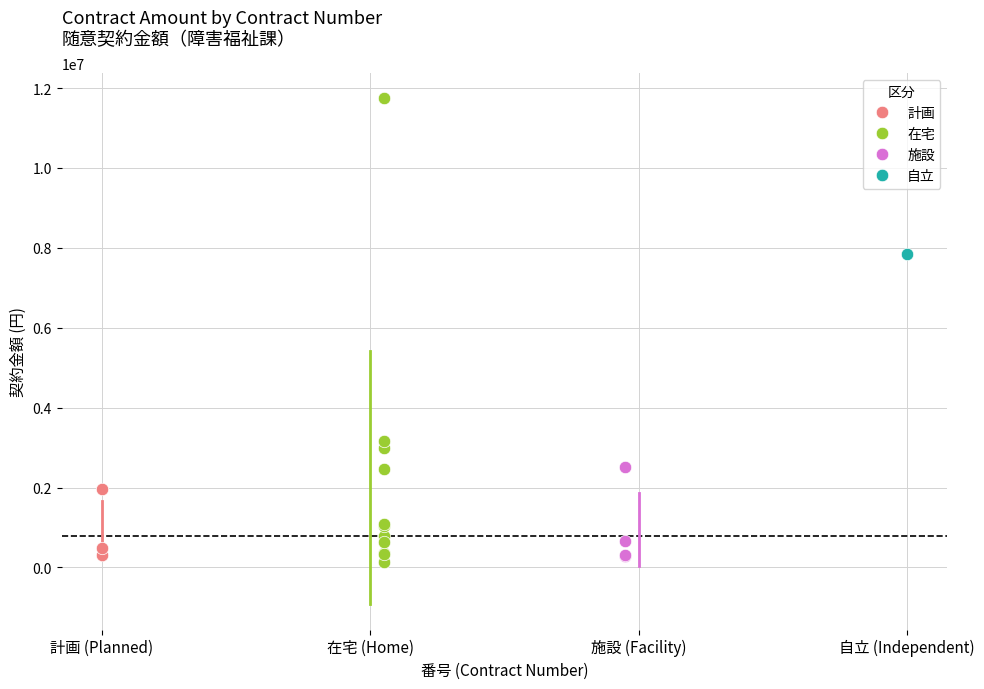

What are all the series names shown in the legend?

計画, 在宅, 施設, 自立